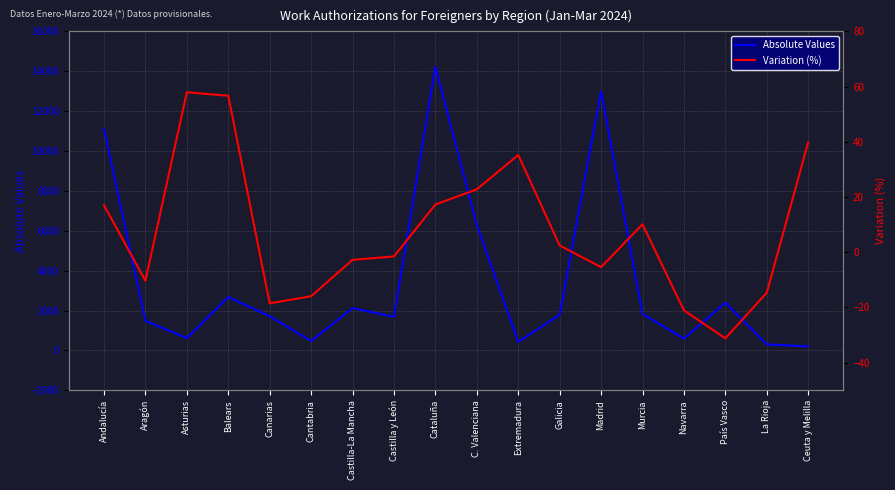

True or false: Absolute Values and Variation (%) cross at least once.

False